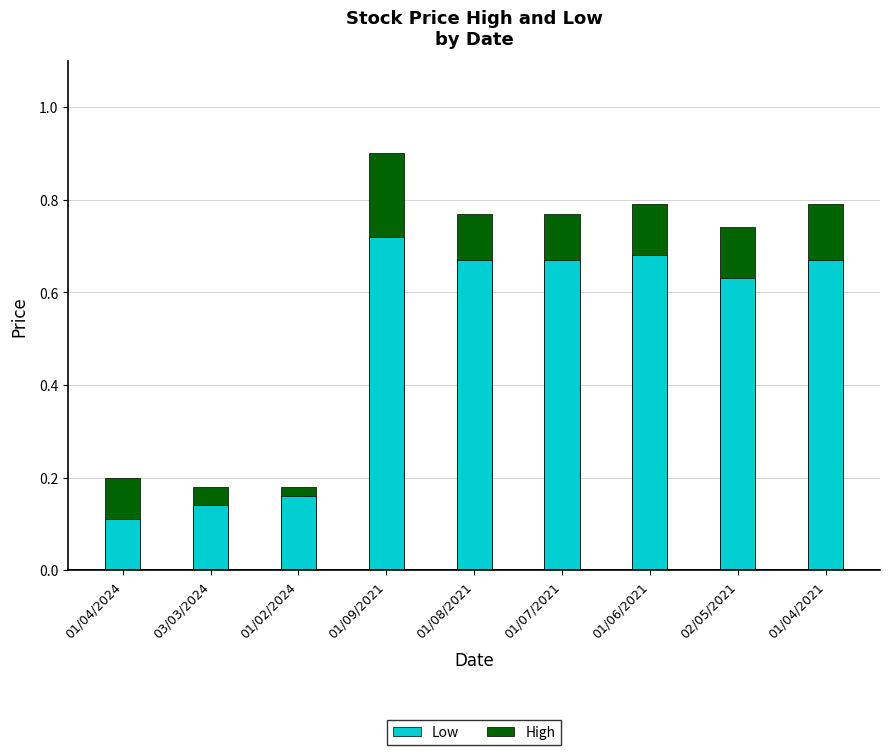

The High series shows 0.1 at 01/04/2024. True or false?

False